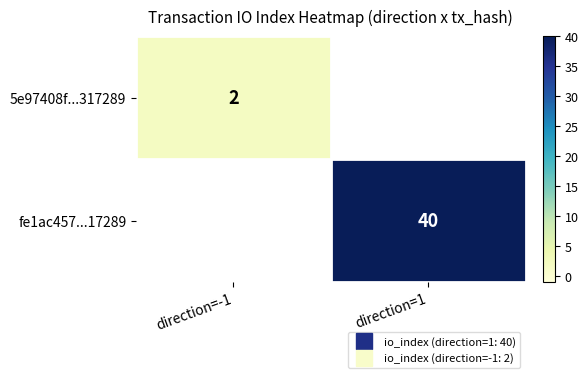

Which series has the largest range (max minus min)?

5e97408f...317289